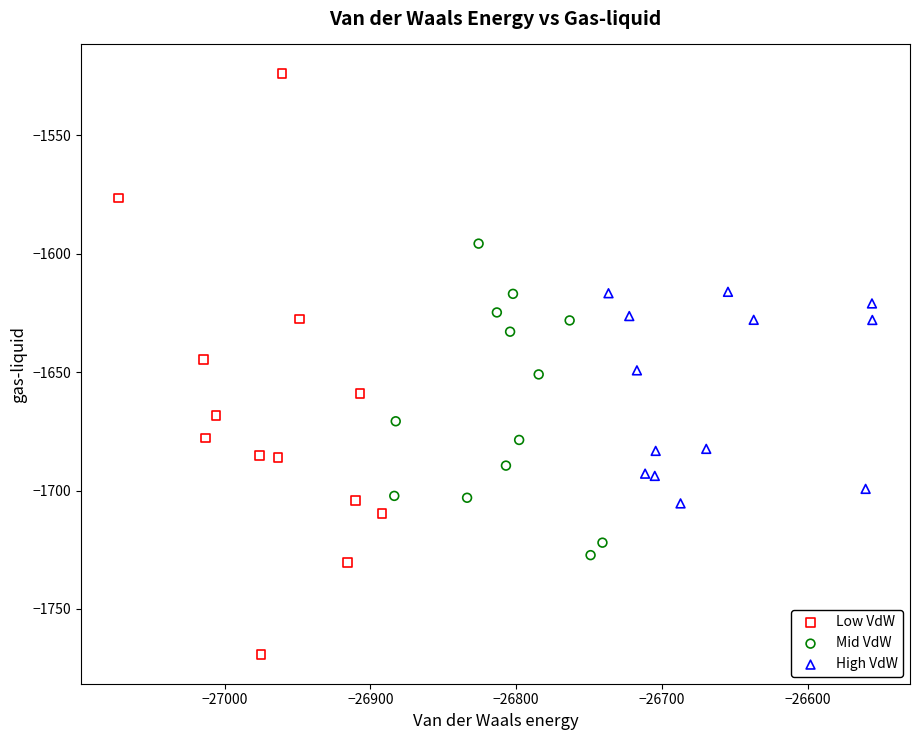

Which series has the widest spread of Y values?

Low VdW